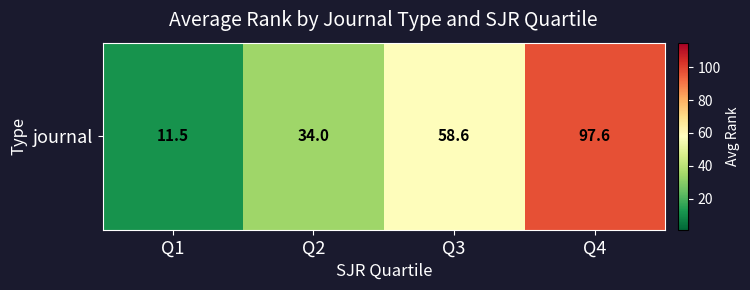

Approximately how many times larger is the value at Q1 compared to Q2?

0.3